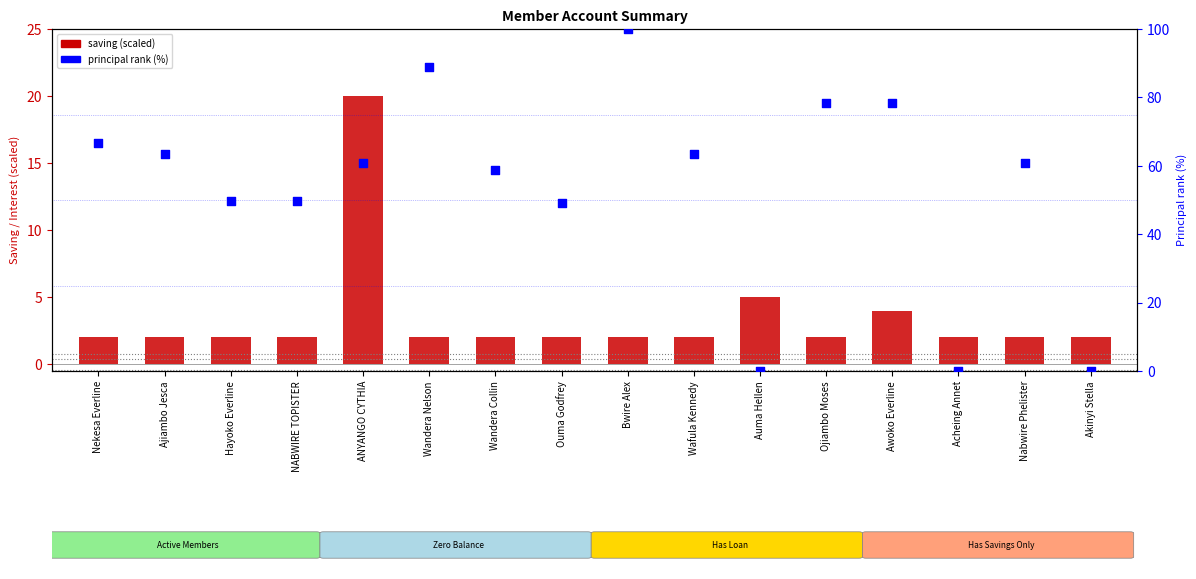

At how many categories does at least one series exceed 57?

10